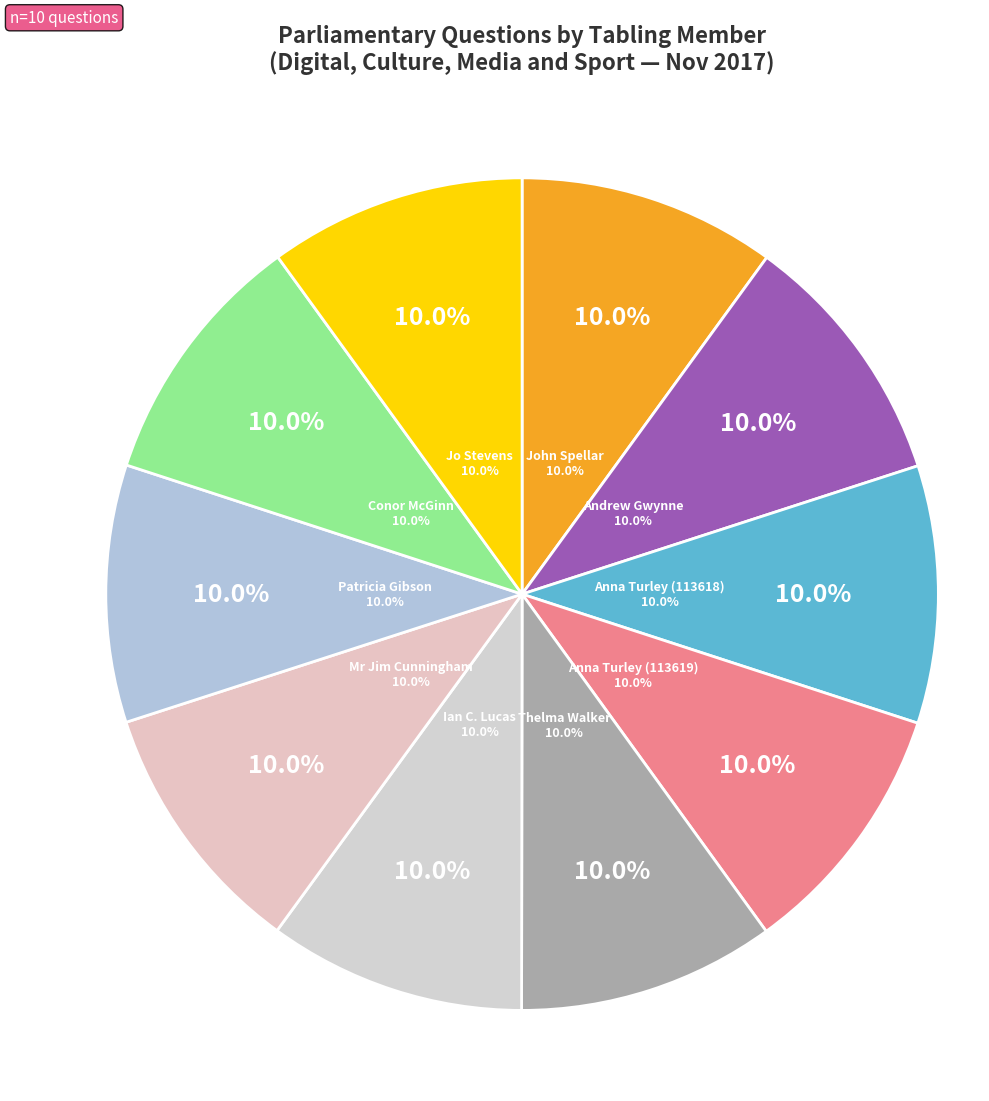

Which has a higher value, Anna Turley (113618) or Mr Jim Cunningham?

Anna Turley (113618)